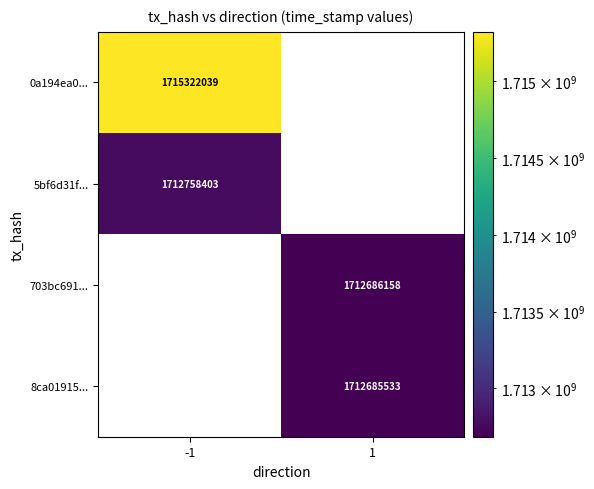

At how many categories does at least one series exceed 1715172443?

1